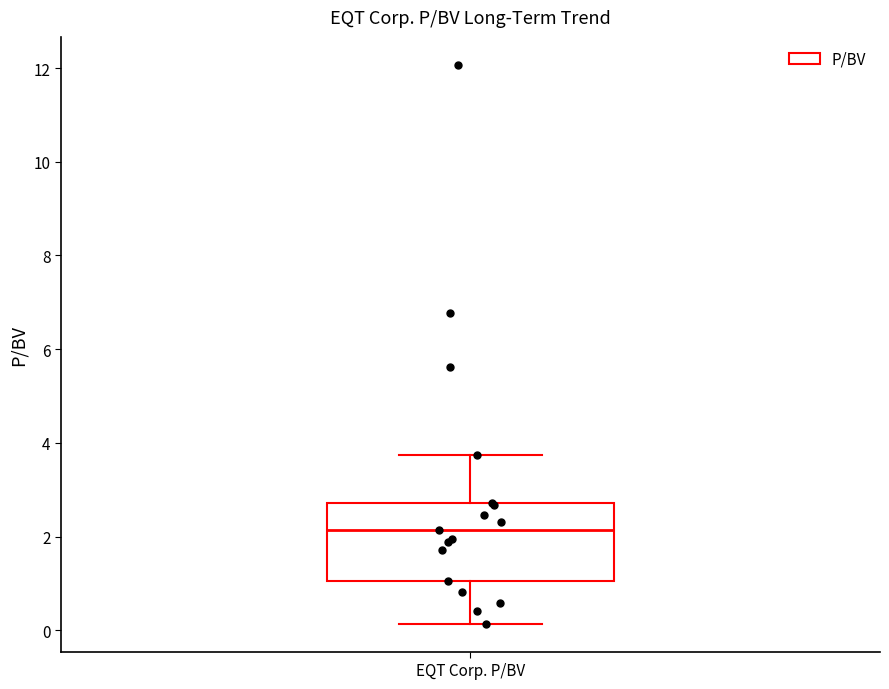

Where is the lower edge of the box for EQT Corp. P/BV on the y-axis? The values are not printed on the chart, so give them approximately, as read against the axis.

1.0